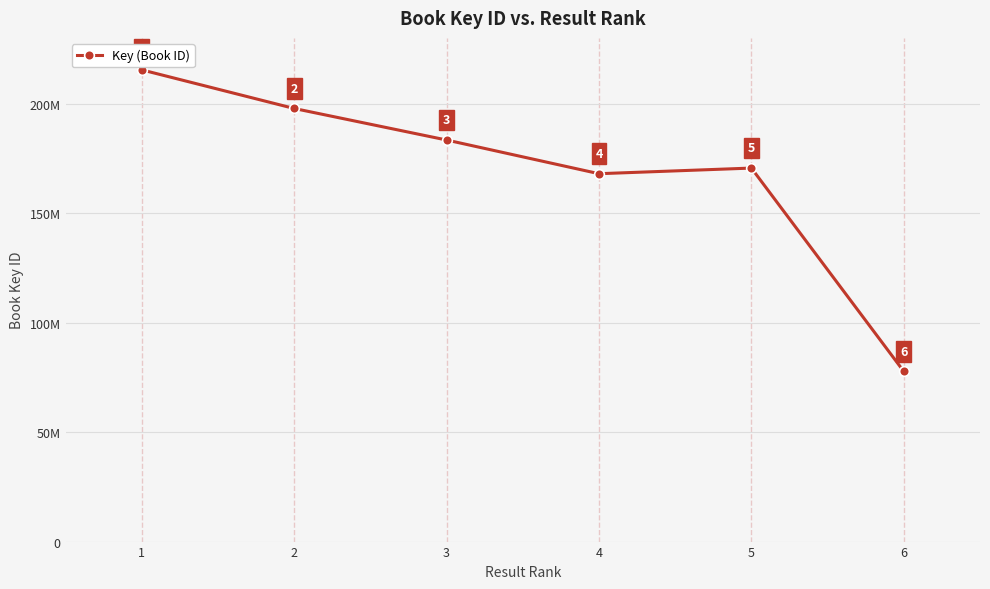

Reading left to right, list all the values displayed in this chart.

215400167	197766734	183368466	167981992	170557262	77698546